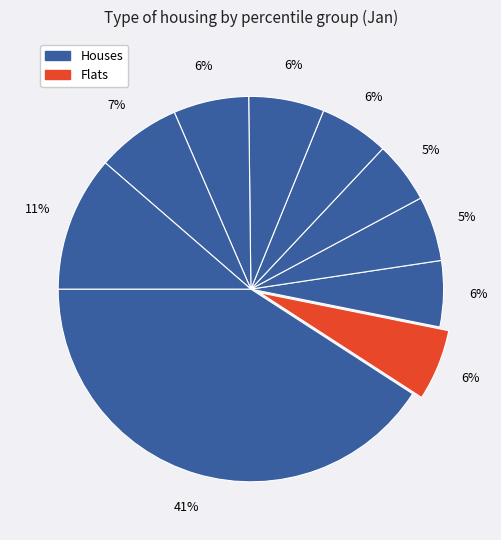

How many segments does this pie chart have?

10